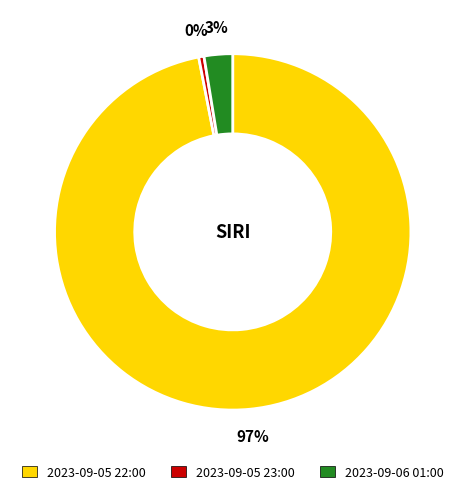

Does 2023-09-05 23:00 represent more than half of the total?

No